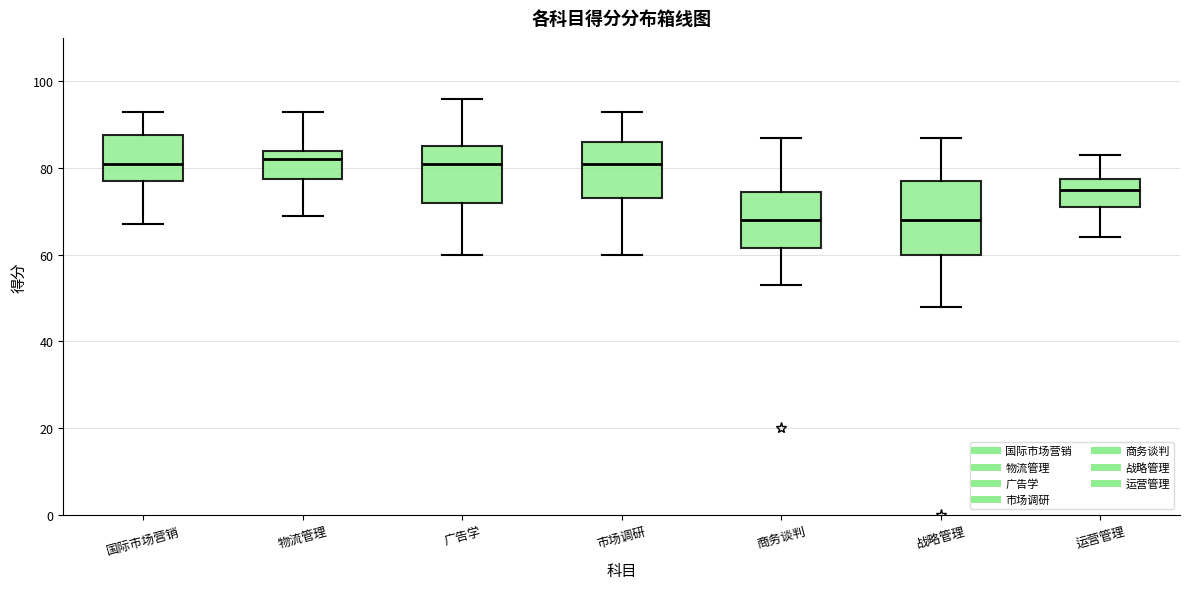

Where does the median line of the box for 战略管理 sit on the y-axis? The values are not printed on the chart, so give them approximately, as read against the axis.

68